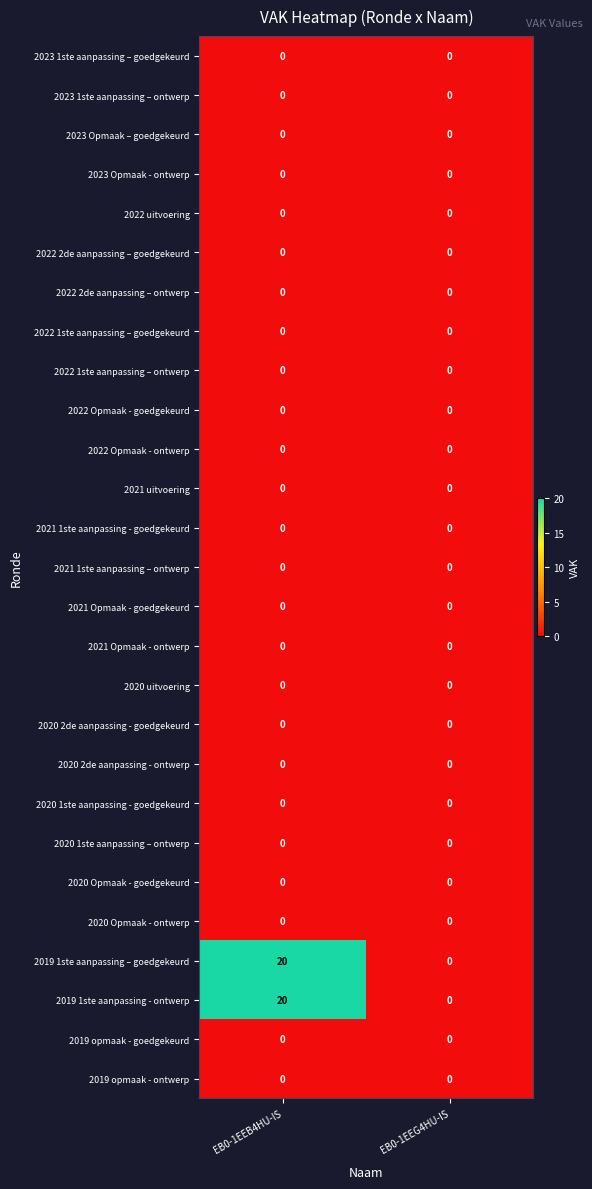

At which category is the sum across all series the highest?

EB0-1EEB4HU-IS